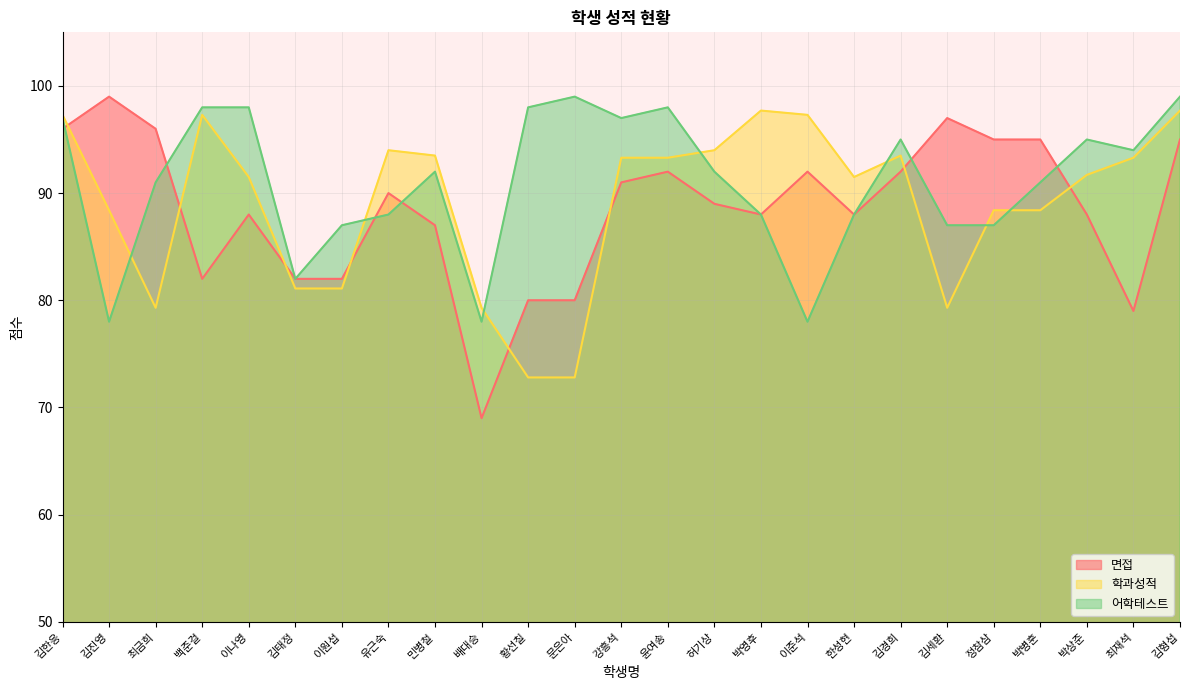

At which label does 면접 reach its peak?

김진영